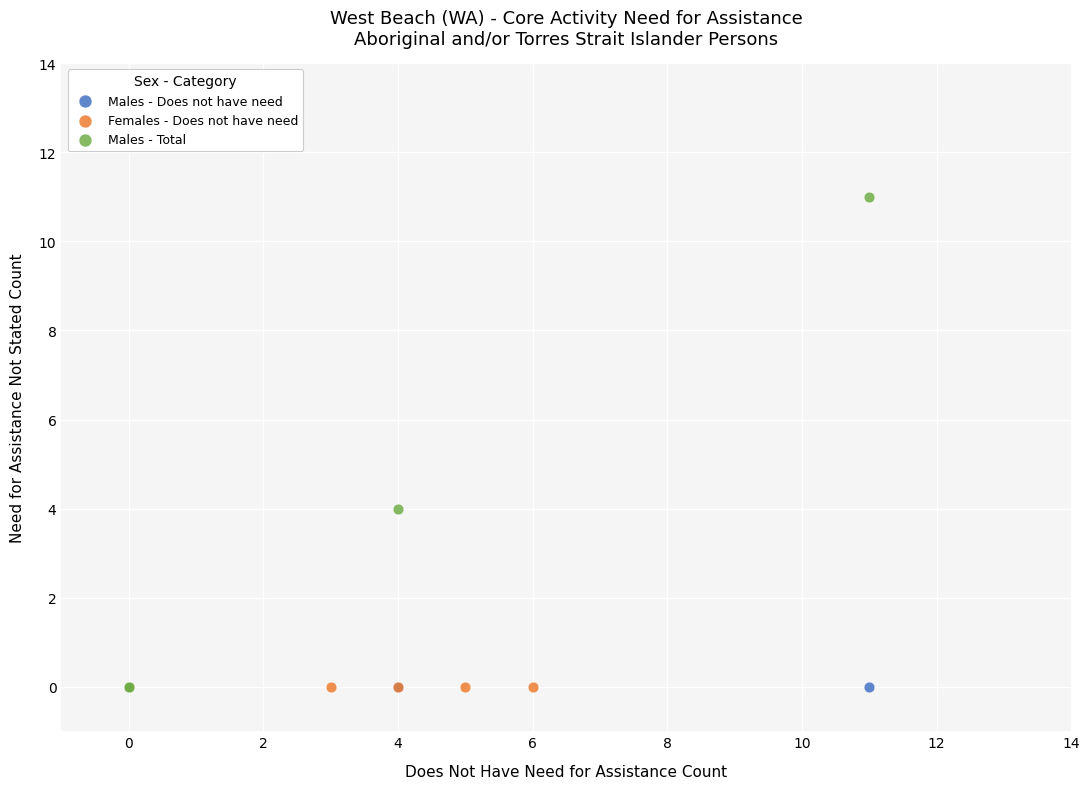

Which series contains the highest Y value?

Males - Total